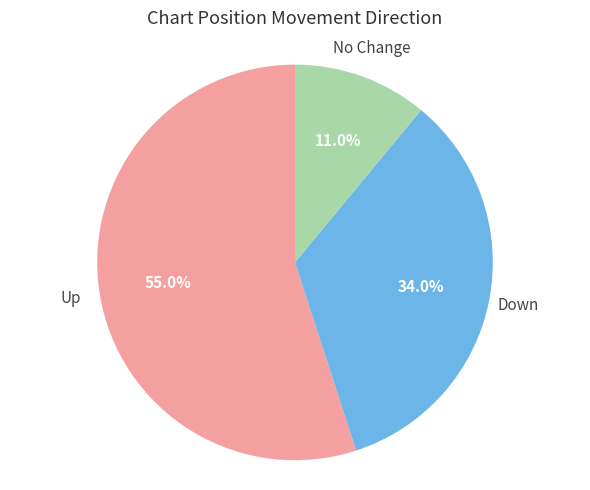

Which has a higher value, Down or No Change?

Down